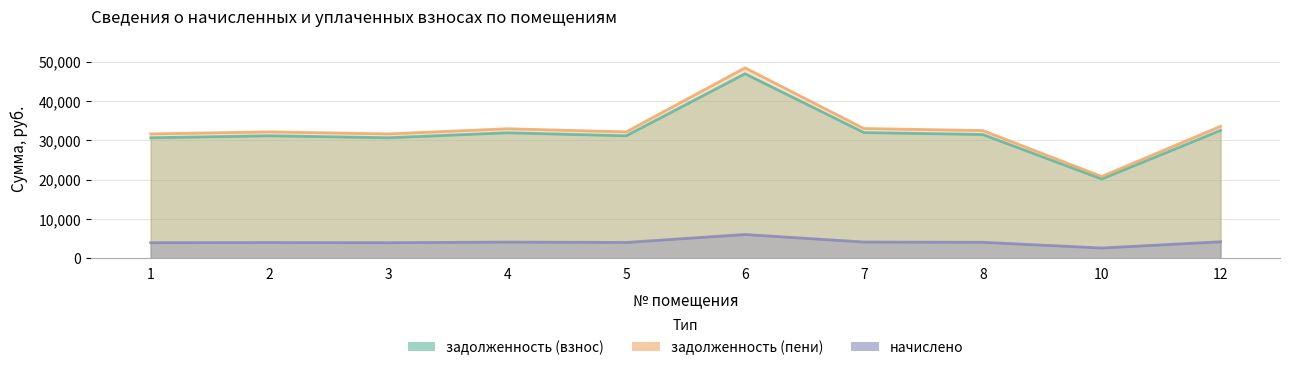

How many lines are shown in the chart?

3